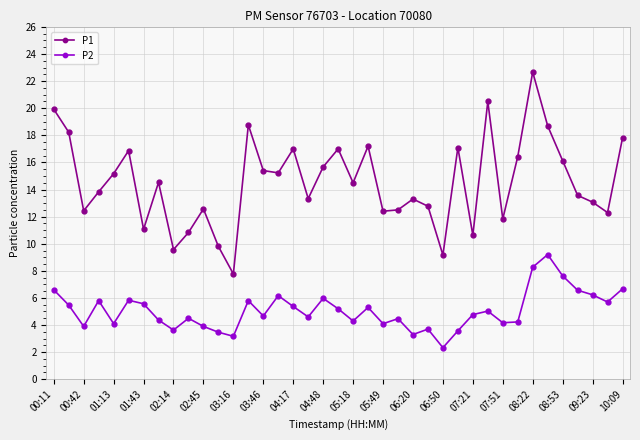

How many data points in P1 are less than 14?

19